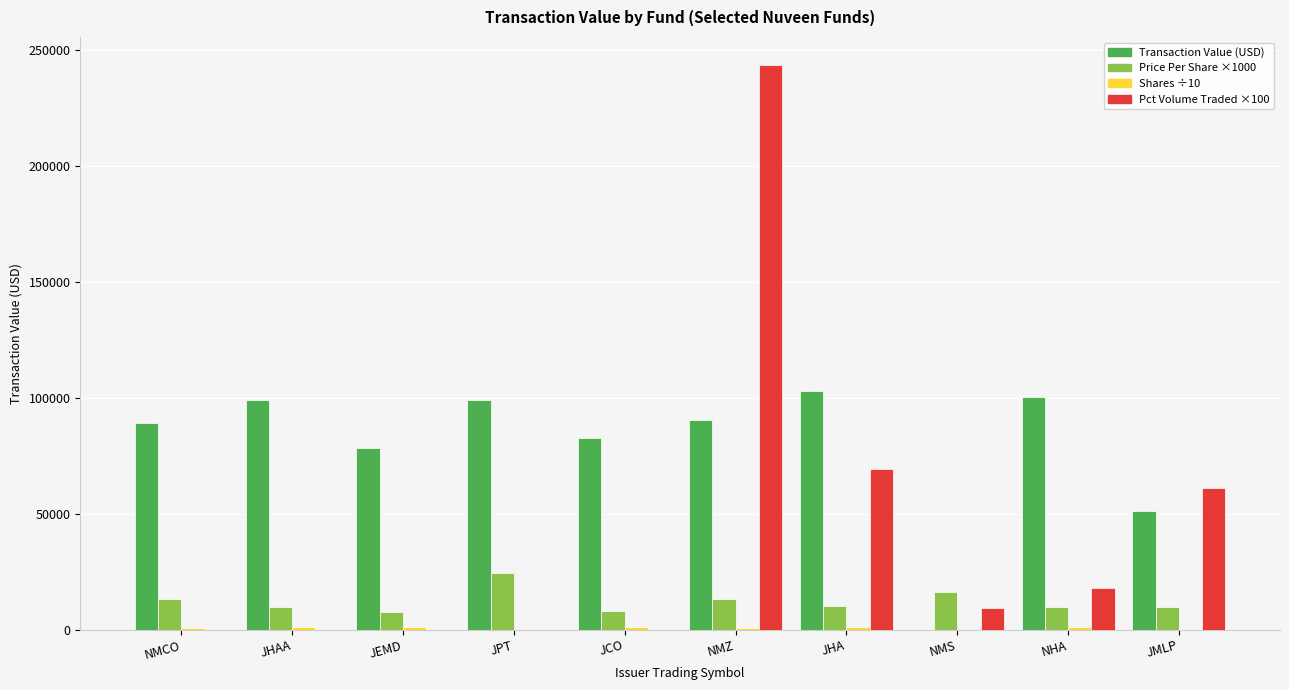

At which category does the chart reach its peak across all series?

NMZ